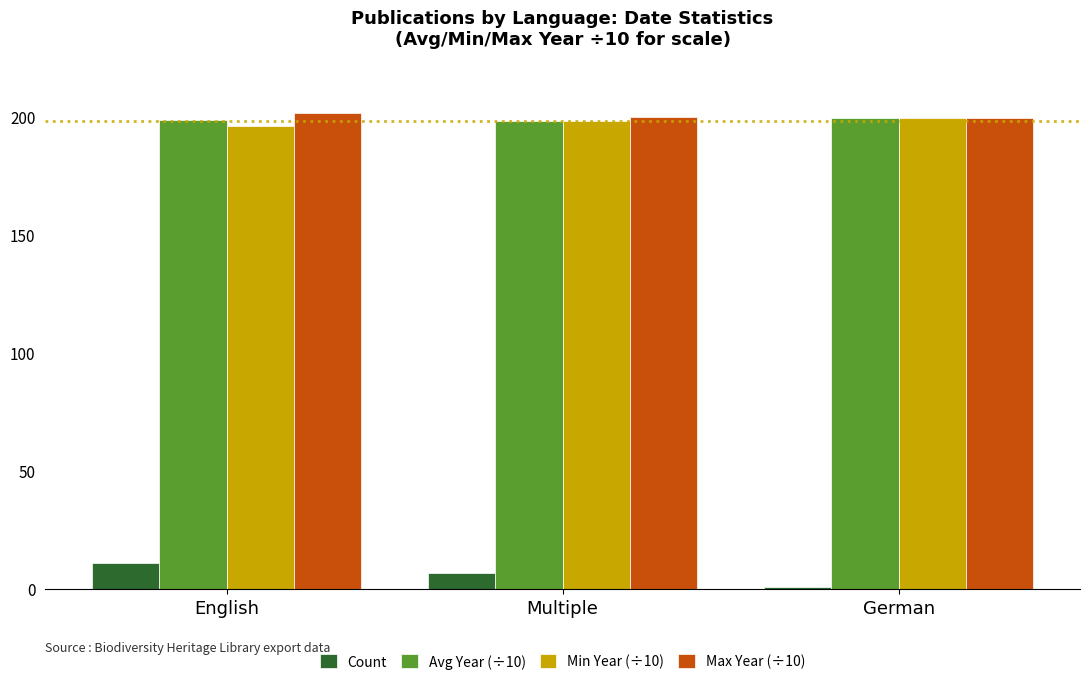

Is the value of Avg Year (÷10) at English greater than the value of Count at Multiple?

Yes